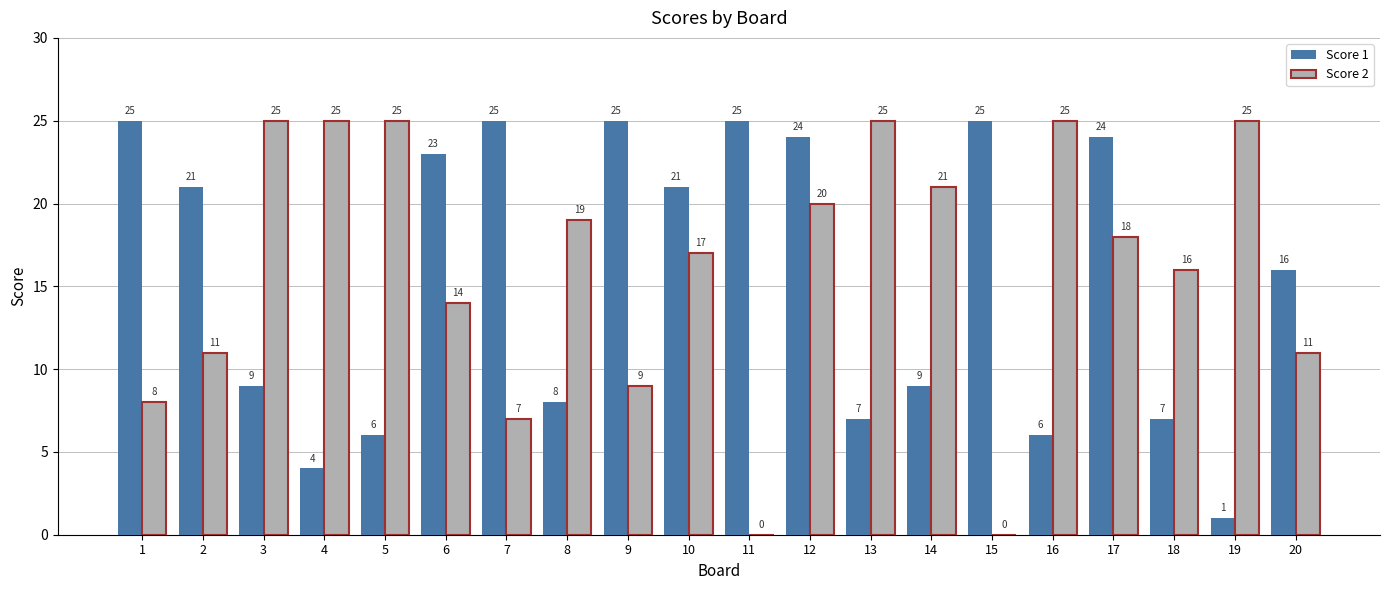

Between 1 and 4, which series saw the biggest shift?

Score 1